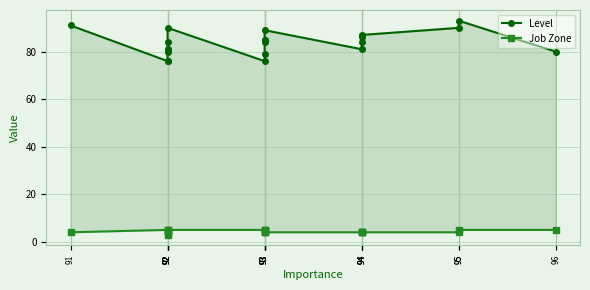

The value of Level at 93 is 85. True or false?

True